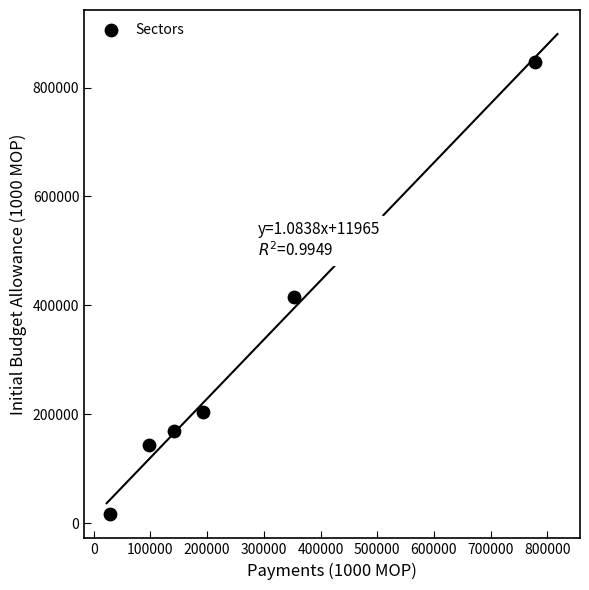

What is the range of X values (max minus min)?

750529